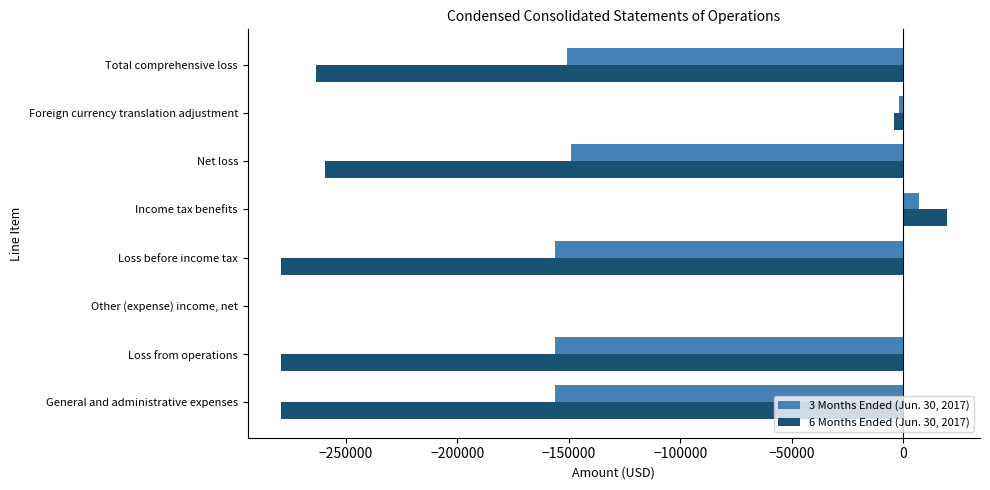

How many categories are shown in the chart?

8